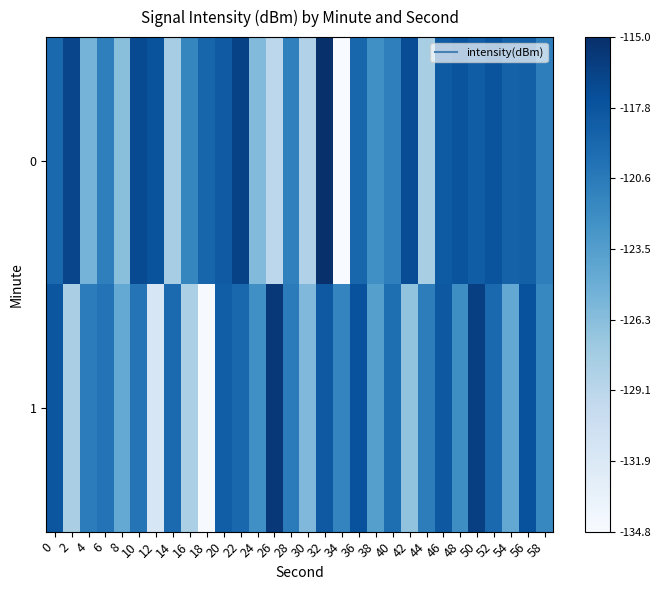

Between 14 and 36, which is larger?

36